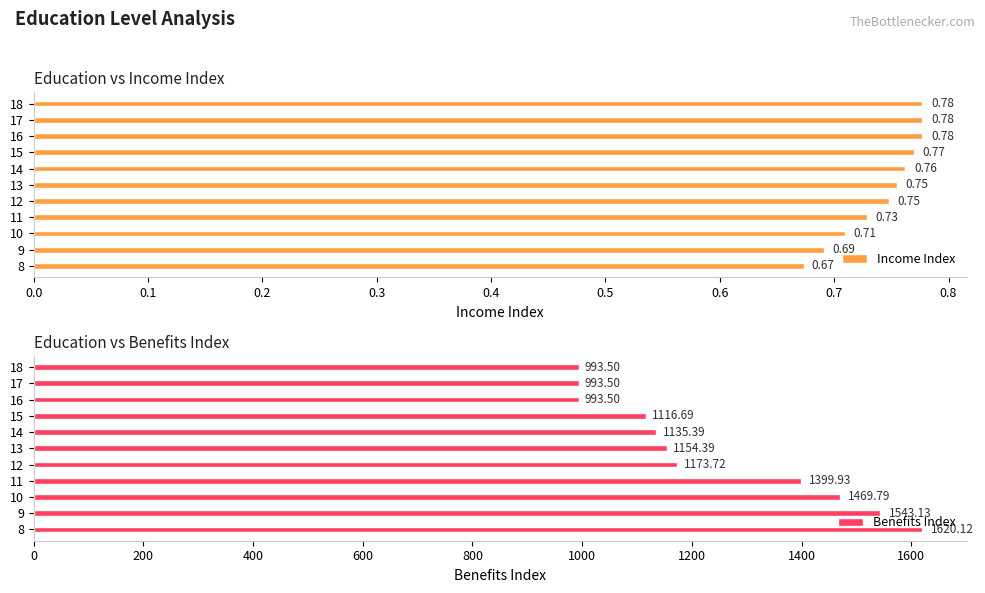

The Income Index series shows 1.2 at 13. True or false?

False